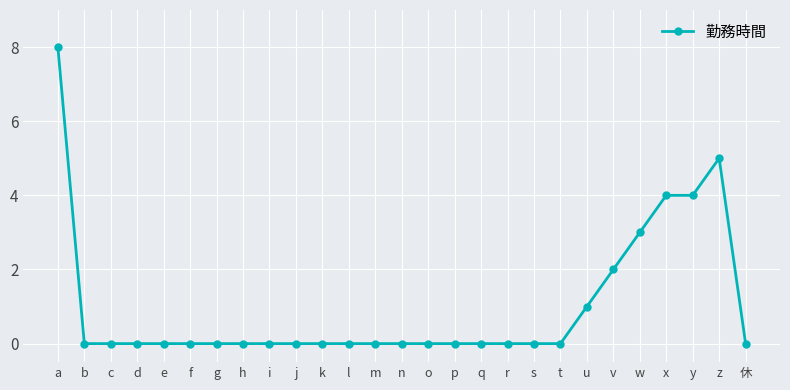

What is the label of the 16th point from the left?

p